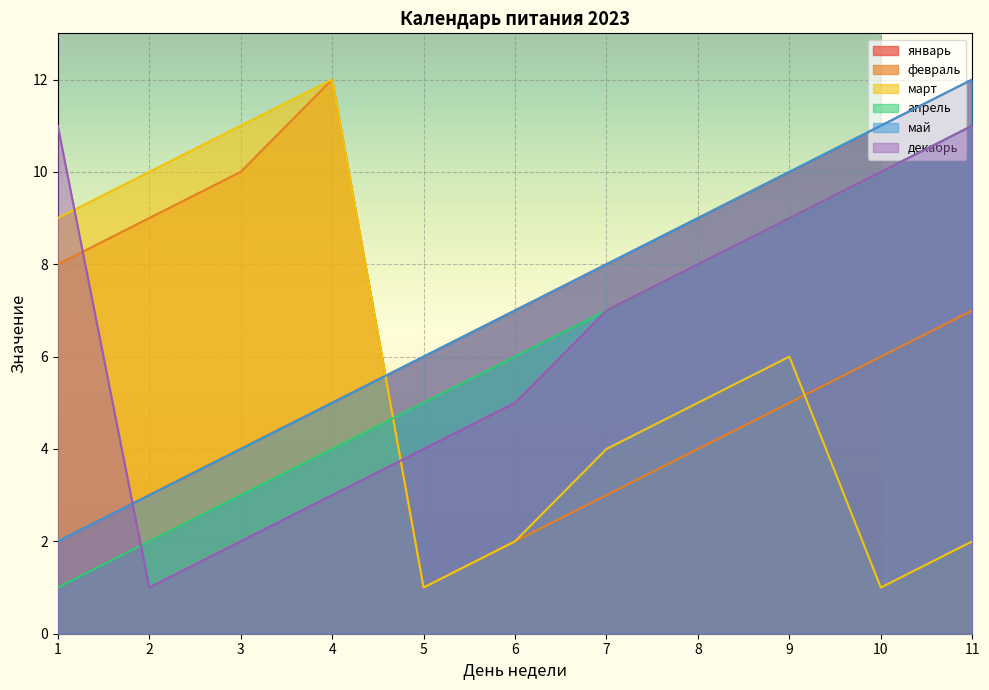

How many interior local valleys does the февраль series have?

1